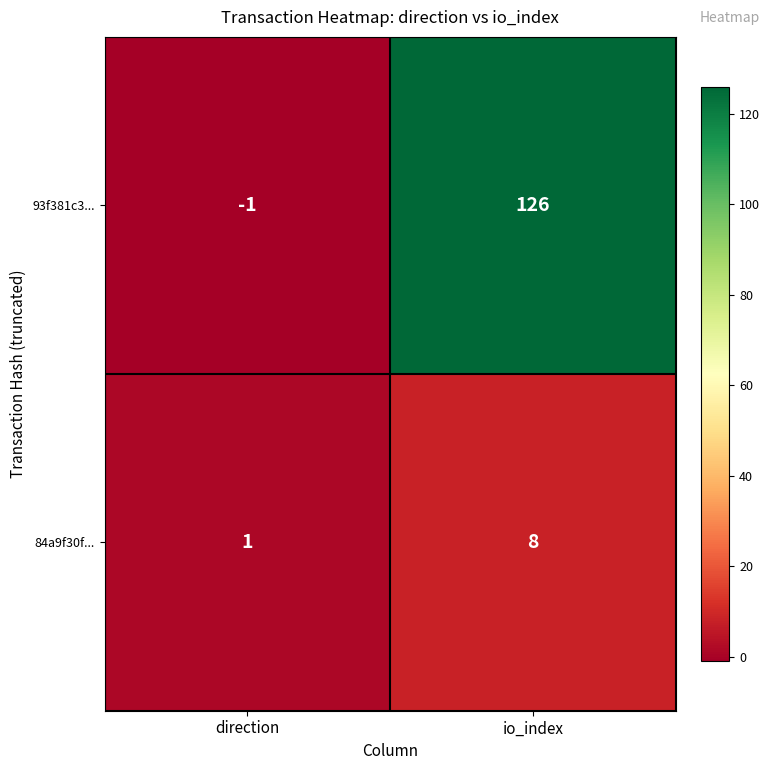

Reading right to left, extract all data points from this chart.

93f381c3...: 126	-1
84a9f30f...: 8	1